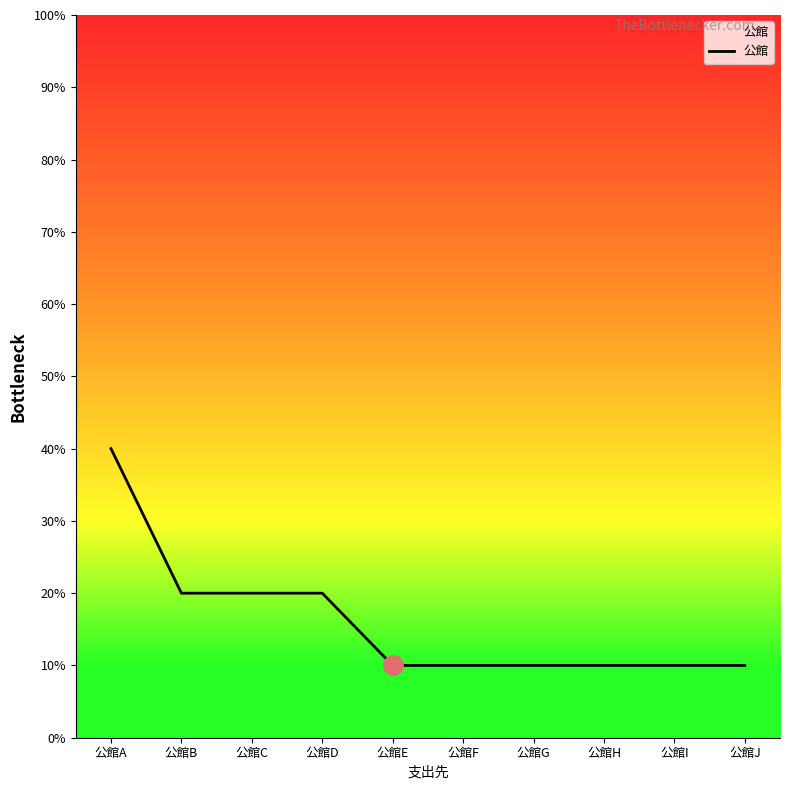

Is this an area chart (filled region under the line)?

No